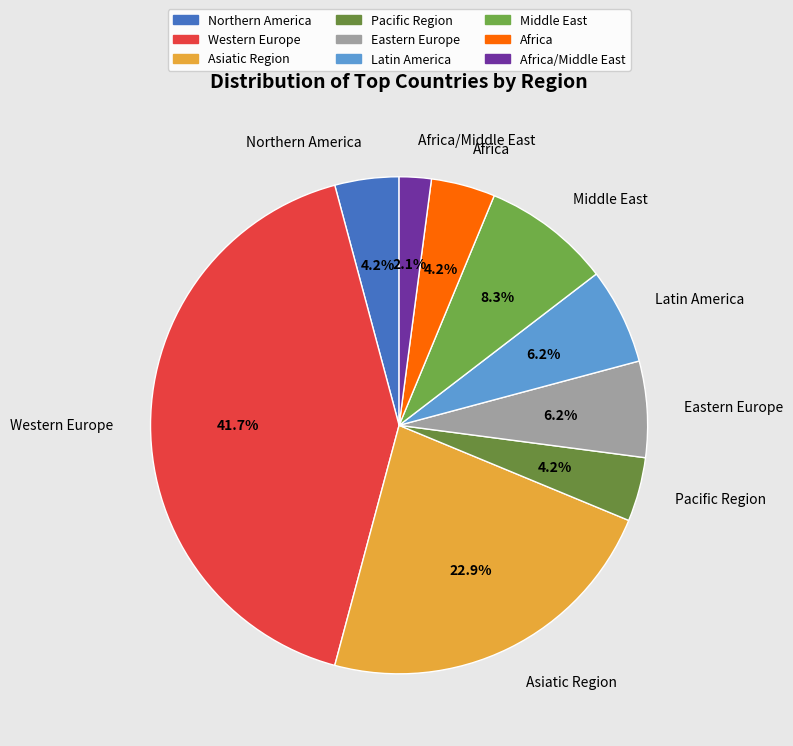

What is the smallest slice in the pie chart?

Africa/Middle East